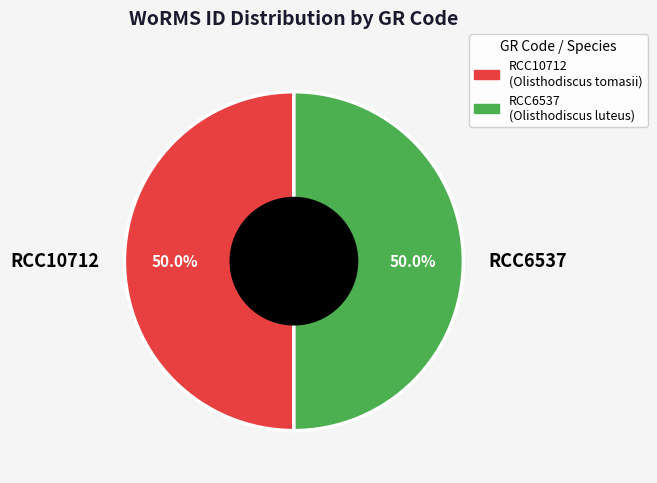

What percentage is the RCC6537 slice, to the nearest percent?

50%